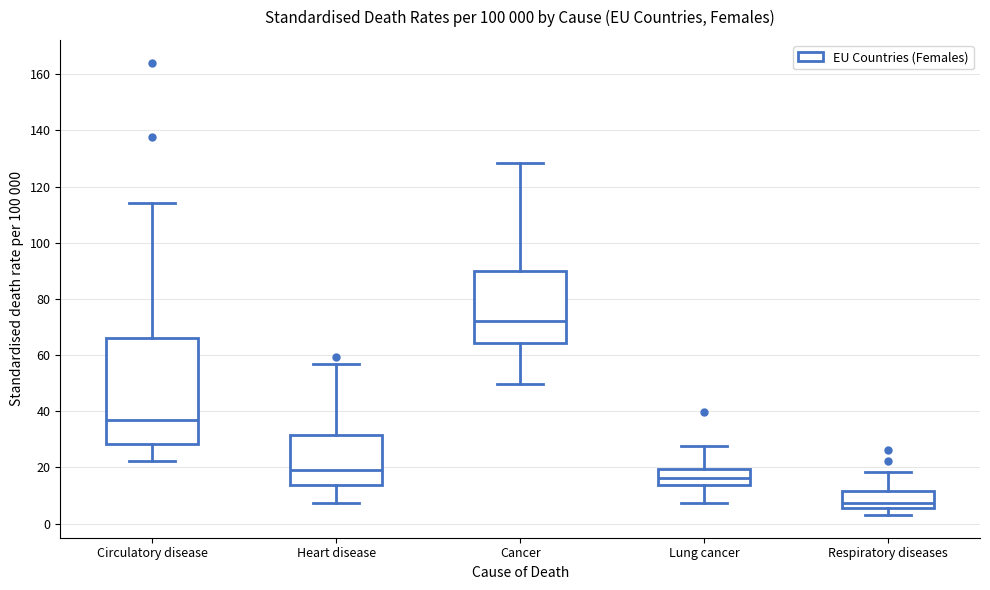

Which box's median line is the highest?

Cancer